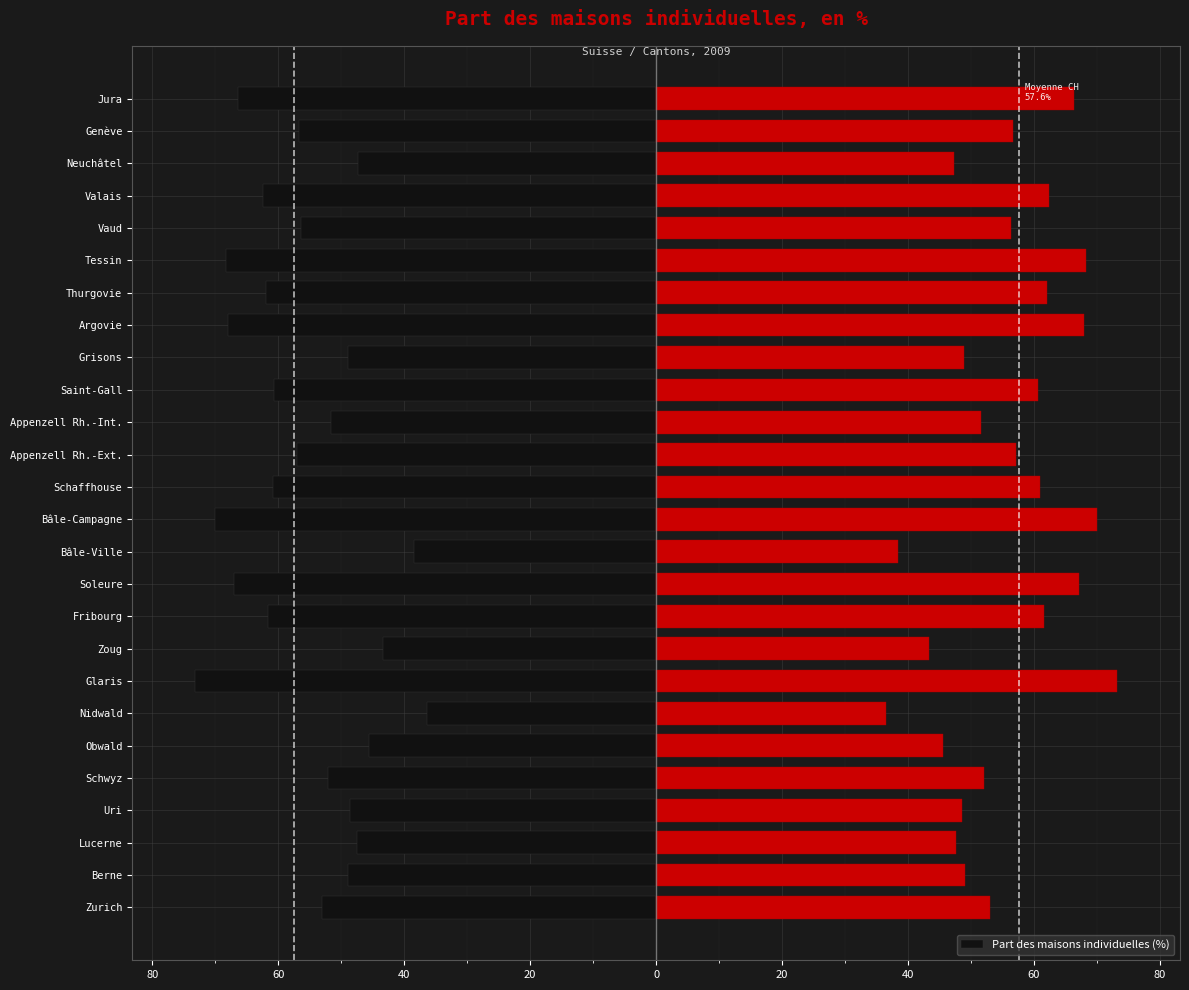

Reading right to left, list all the values displayed in this chart.

-66.4	-56.7	-47.3	-62.4	-56.4	-68.3	-62.0	-68.0	-48.9	-60.7	-51.6	-57.1	-60.9	-70.0	-38.4	-67.1	-61.6	-43.3	-73.2	-36.4	-45.5	-52.1	-48.6	-47.6	-49.0	-53.0